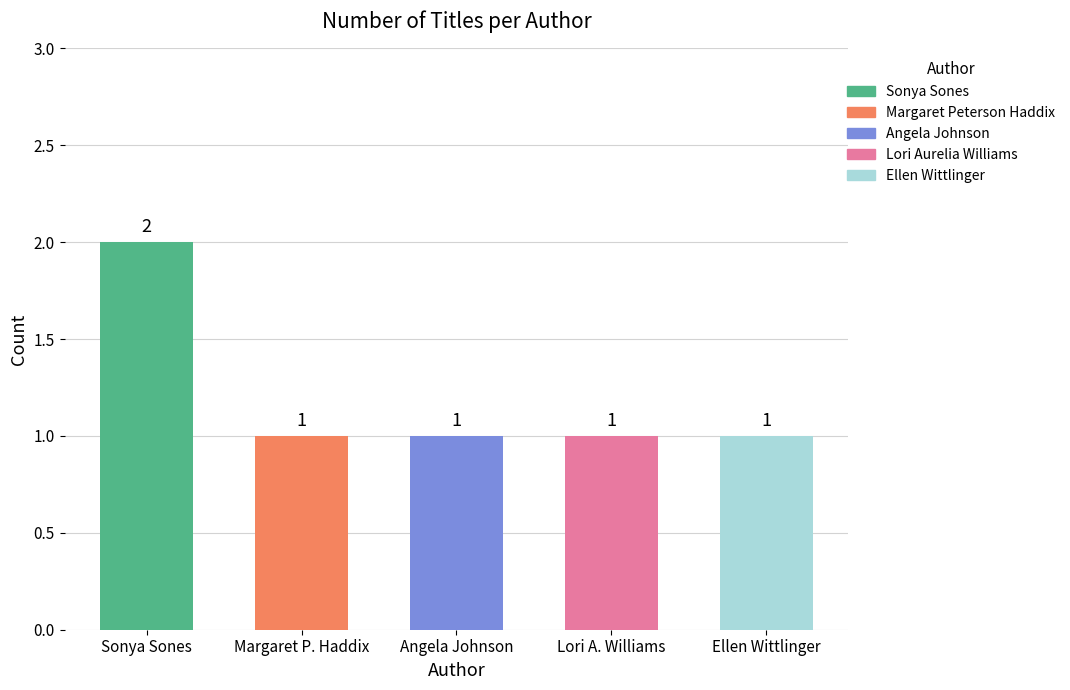

Count the number of categories in the chart.

5